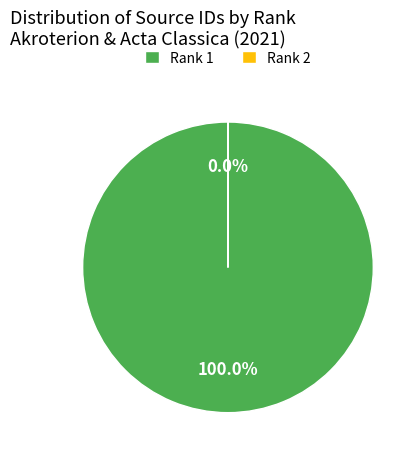

Is the sum of 2 and 1 greater than half?

Yes